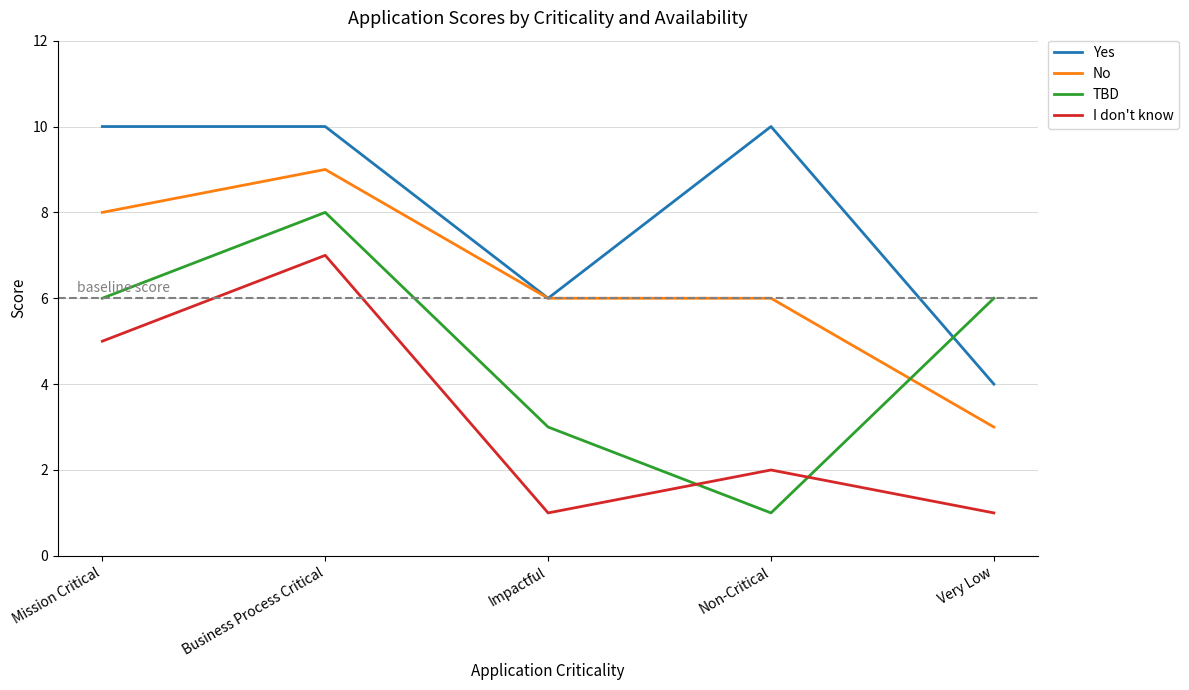

What position from the left is Mission Critical?

1